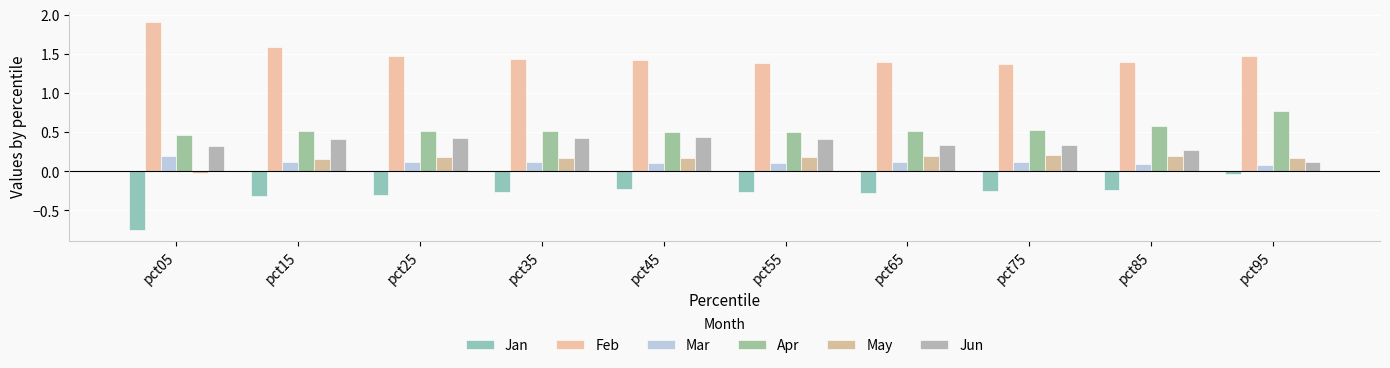

What is the sum of the Feb values at pct05 and pct25?

3.4